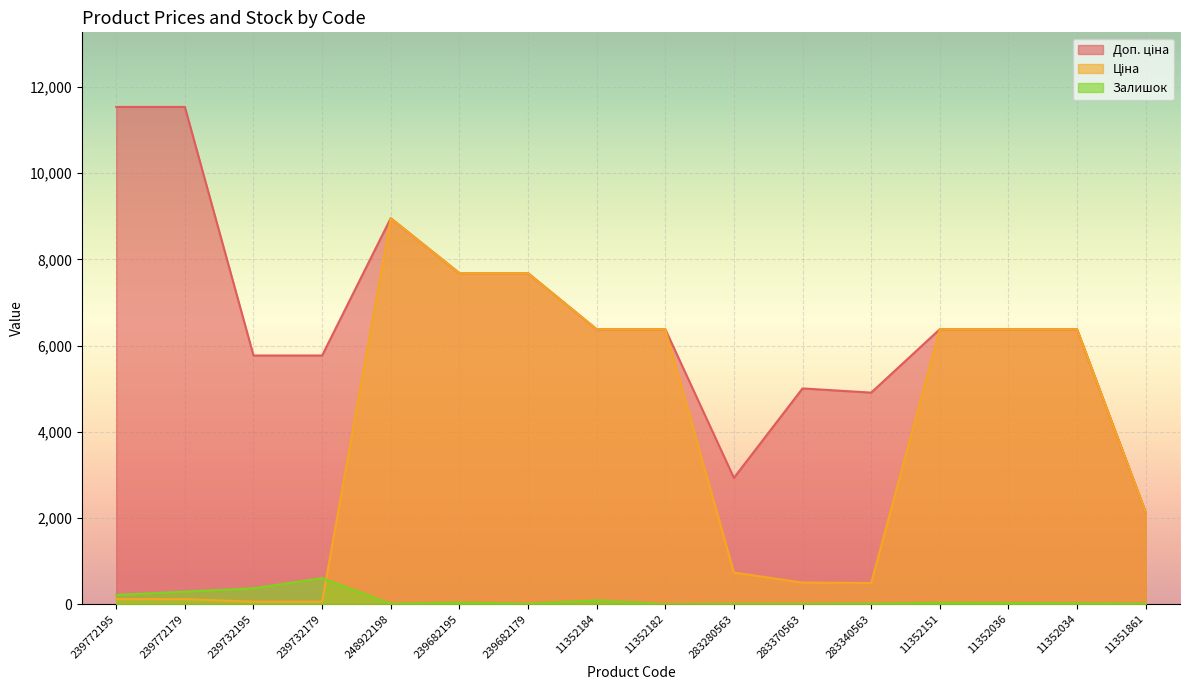

Which label corresponds to the smallest value in the chart?

11352182